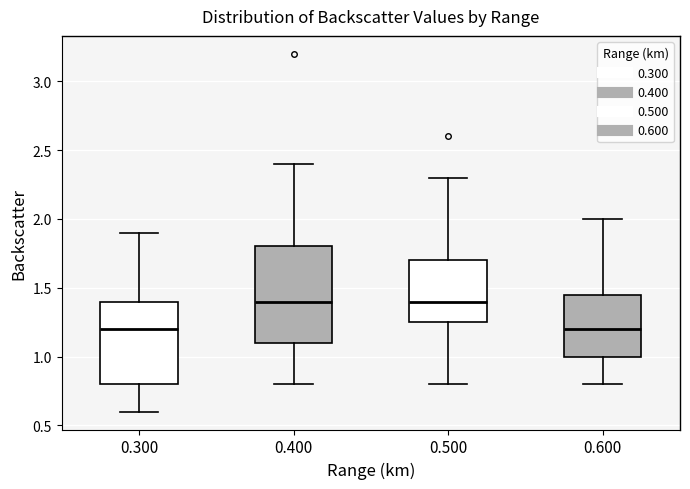

Reading left to right, transcribe this box plot: for each box, give where its median line is, the range the box spans, and where its two whiskers end, as read against the y-axis. The values are not printed on the chart, so give them approximately, as read against the axis.

0.300: median 1.20, box 0.80 to 1.40, whiskers 0.60 to 1.90
0.400: median 1.40, box 1.10 to 1.80, whiskers 0.80 to 2.40
0.500: median 1.40, box 1.25 to 1.70, whiskers 0.80 to 2.30
0.600: median 1.20, box 1.00 to 1.45, whiskers 0.80 to 2.00